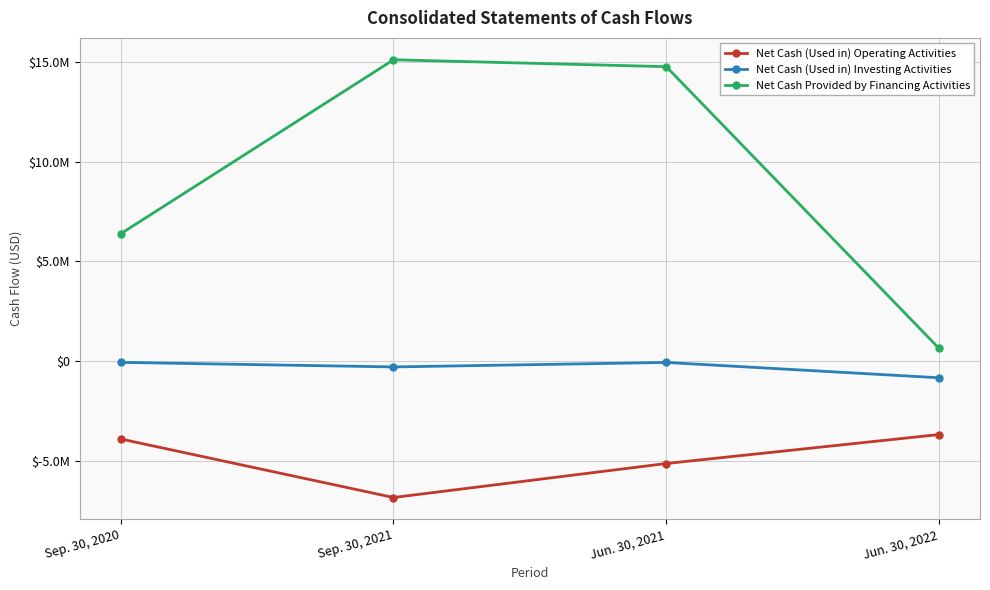

In Net Cash (Used in) Investing Activities, how many points are lower than both neighbors (excluding endpoints)?

1